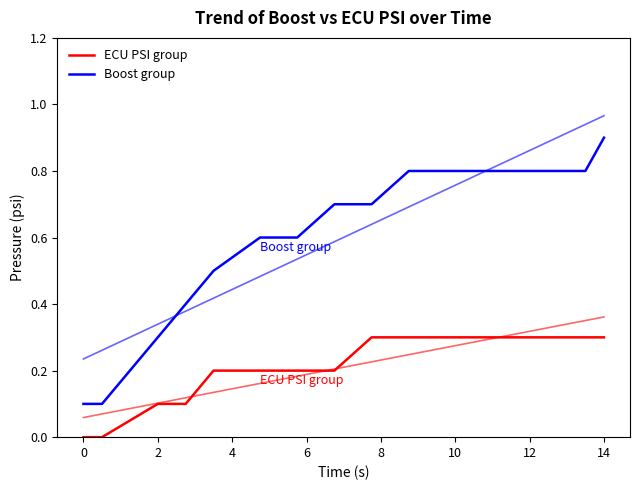

Which series has the largest total across all categories?

Boost group